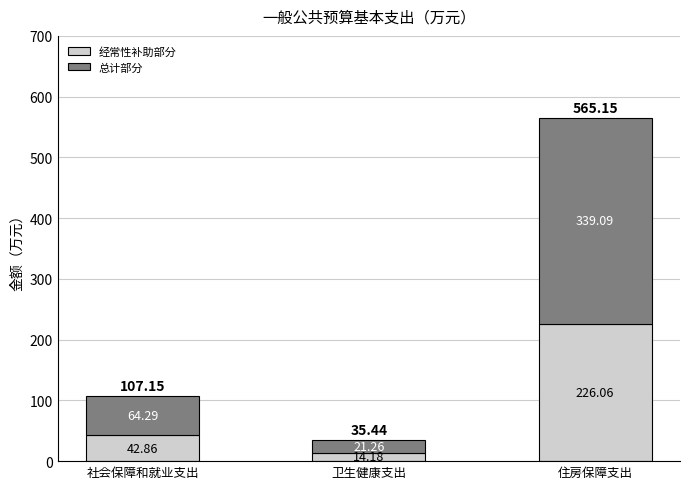

Which category has the lowest value in the 经常性补助部分 series?

卫生健康支出